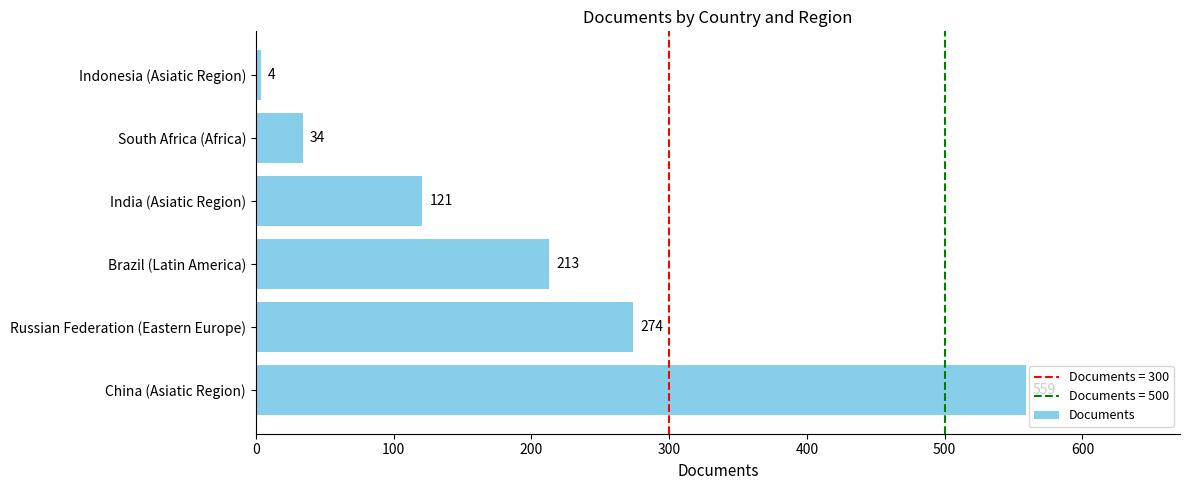

Which category has the highest value across all series?

China (Asiatic Region)